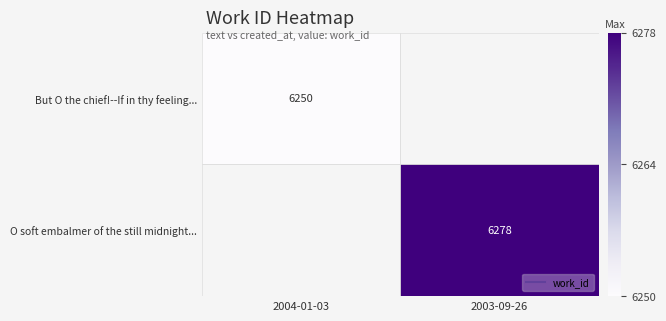

Which series has the largest range (max minus min)?

But O the chief!--If in thy feeling...